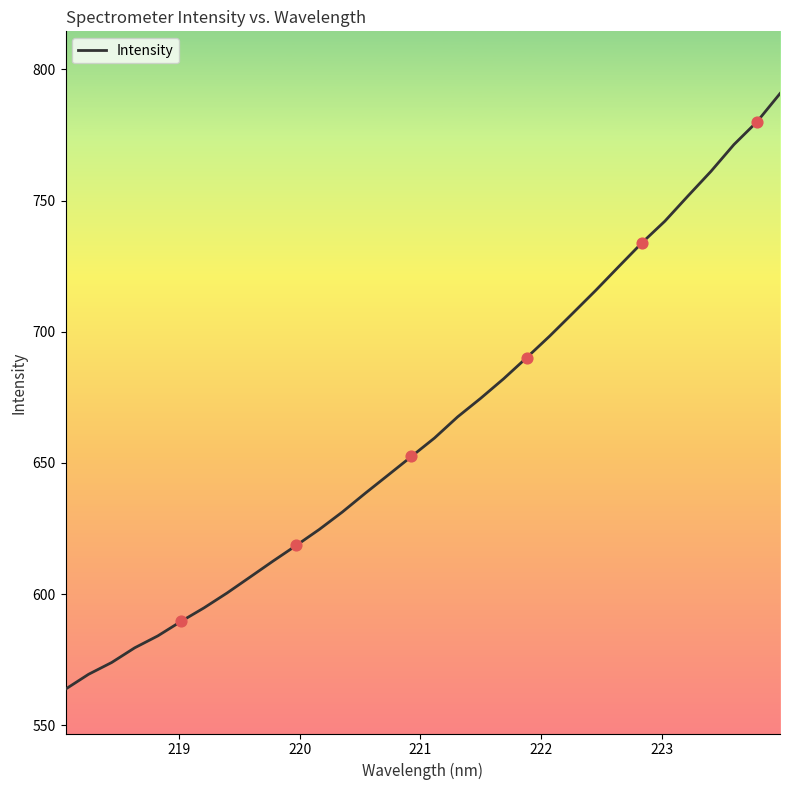

What is the smallest value displayed?

563.8